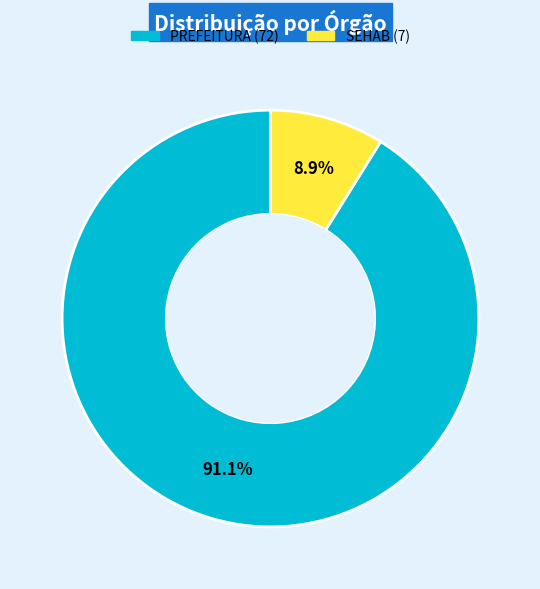

Is there any slice that represents more than half of the pie?

Yes